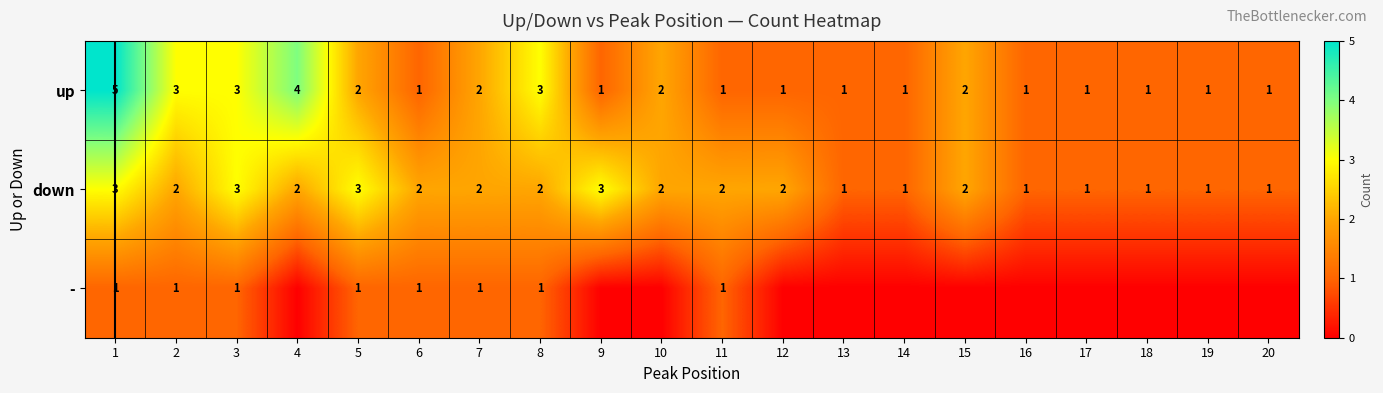

At how many categories does at least one series exceed 0?

20